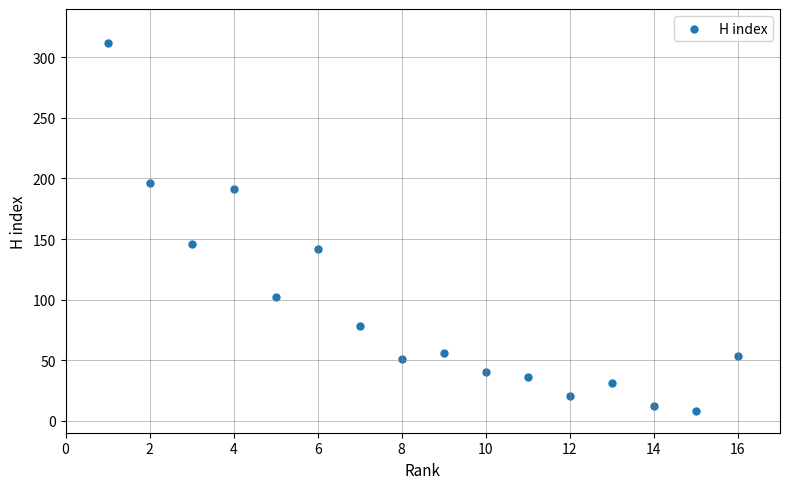

What is the range of Y values (max minus min)?

304